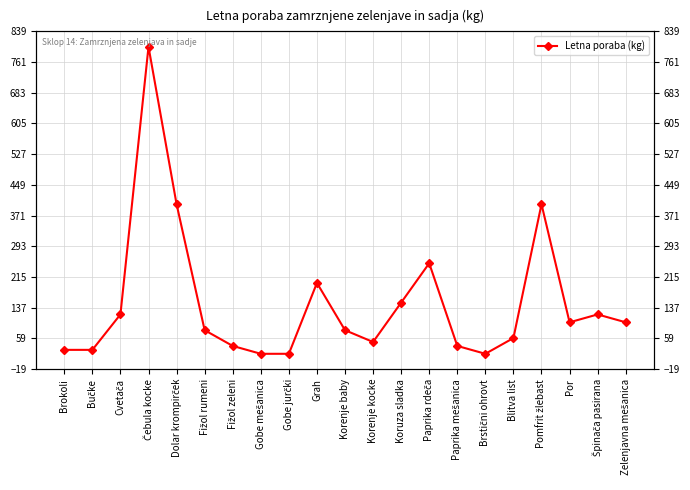

List the labels in order of value, smallest first.

Gobe mešanica, Gobe jurčki, Brstični ohrovt, Brokoli, Bučke, Fižol zeleni, Paprika mešanica, Korenje kocke, Blitva list, Fižol rumeni, Korenje baby, Por, Zelenjavna mešanica, Cvetača, Špinača pasirana, Koruza sladka, Grah, Paprika rdeča, Dolar krompirček, Pomfrit žlebast, Čebula kocke